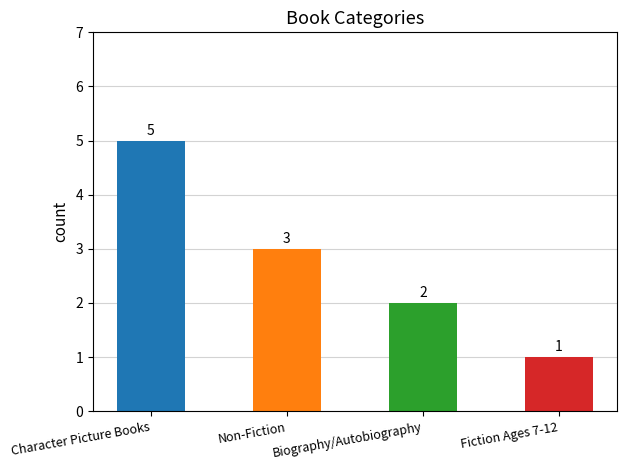

Reading left to right, what are all the values shown in this chart?

Character Picture Books=5	Non-Fiction=3	Biography/Autobiography=2	Fiction Ages 7-12=1